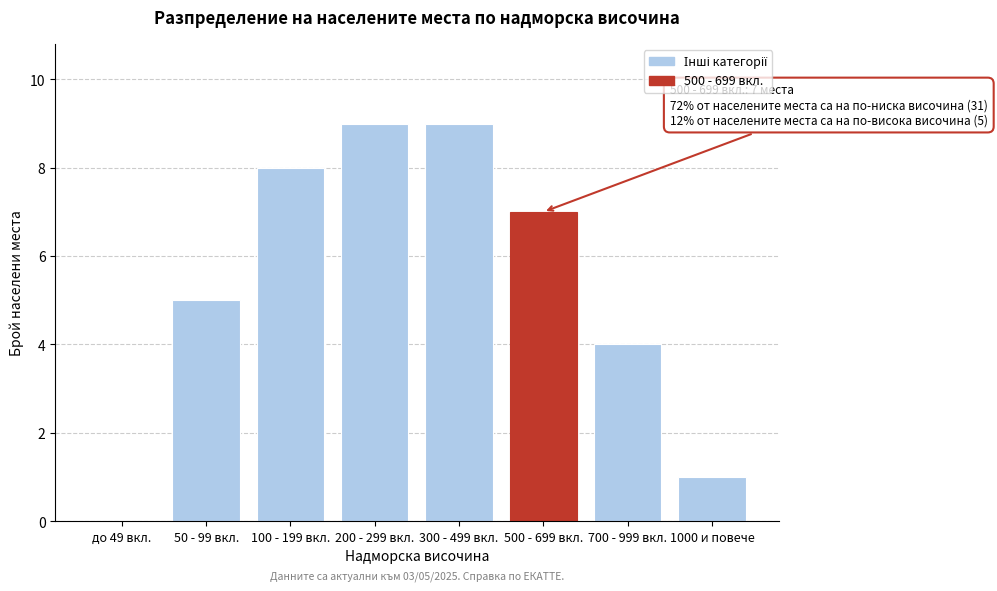

Reading left to right, what are all the values shown in this chart?

до 49 вкл.=0	50 - 99 вкл.=5	100 - 199 вкл.=8	200 - 299 вкл.=9	300 - 499 вкл.=9	500 - 699 вкл.=7	700 - 999 вкл.=4	1000 и повече=1